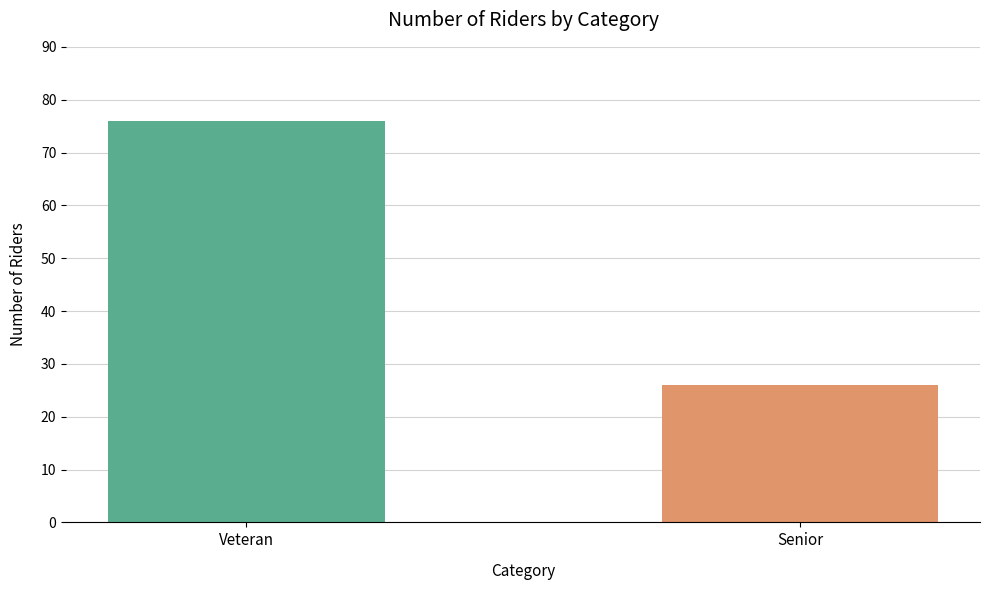

Which category has the highest value across all series?

Veteran